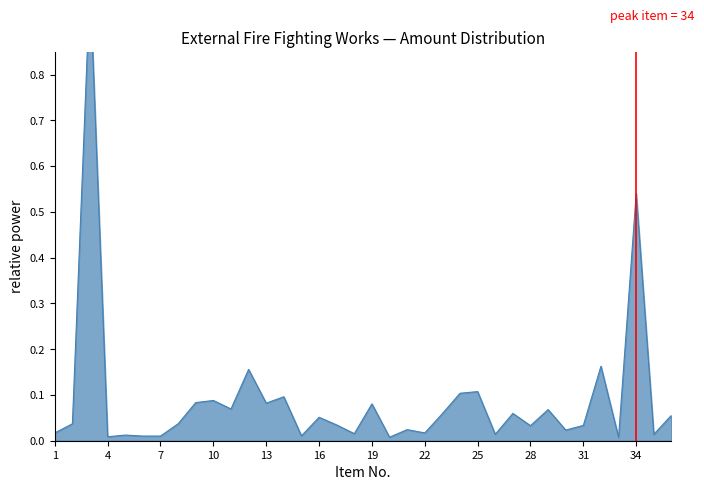

What is the value of the 29th point from the left?

0.1